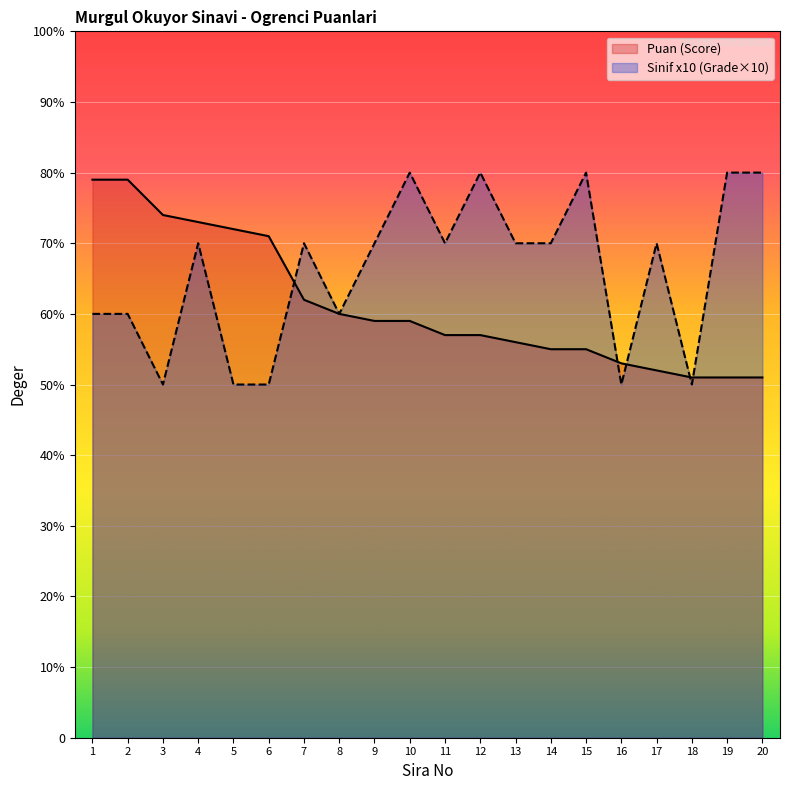

True or false: Sinif (Grade) has a value of 54 at 19.

False